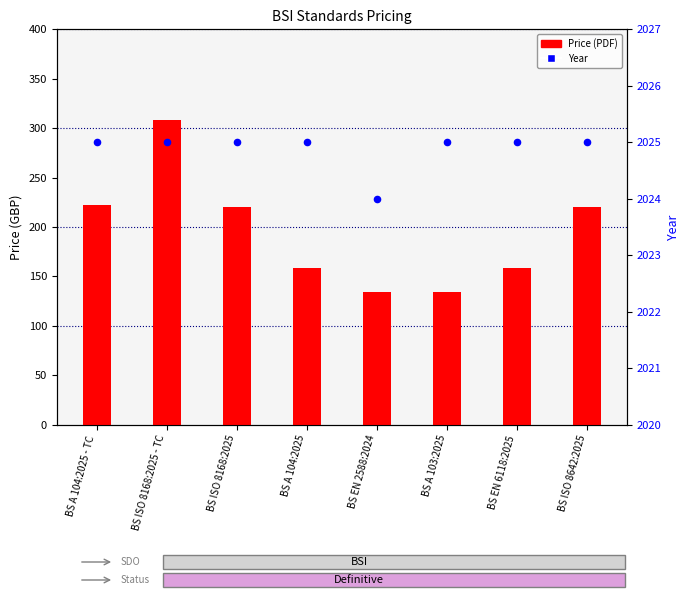

Which series reaches the maximum Y coordinate?

Year